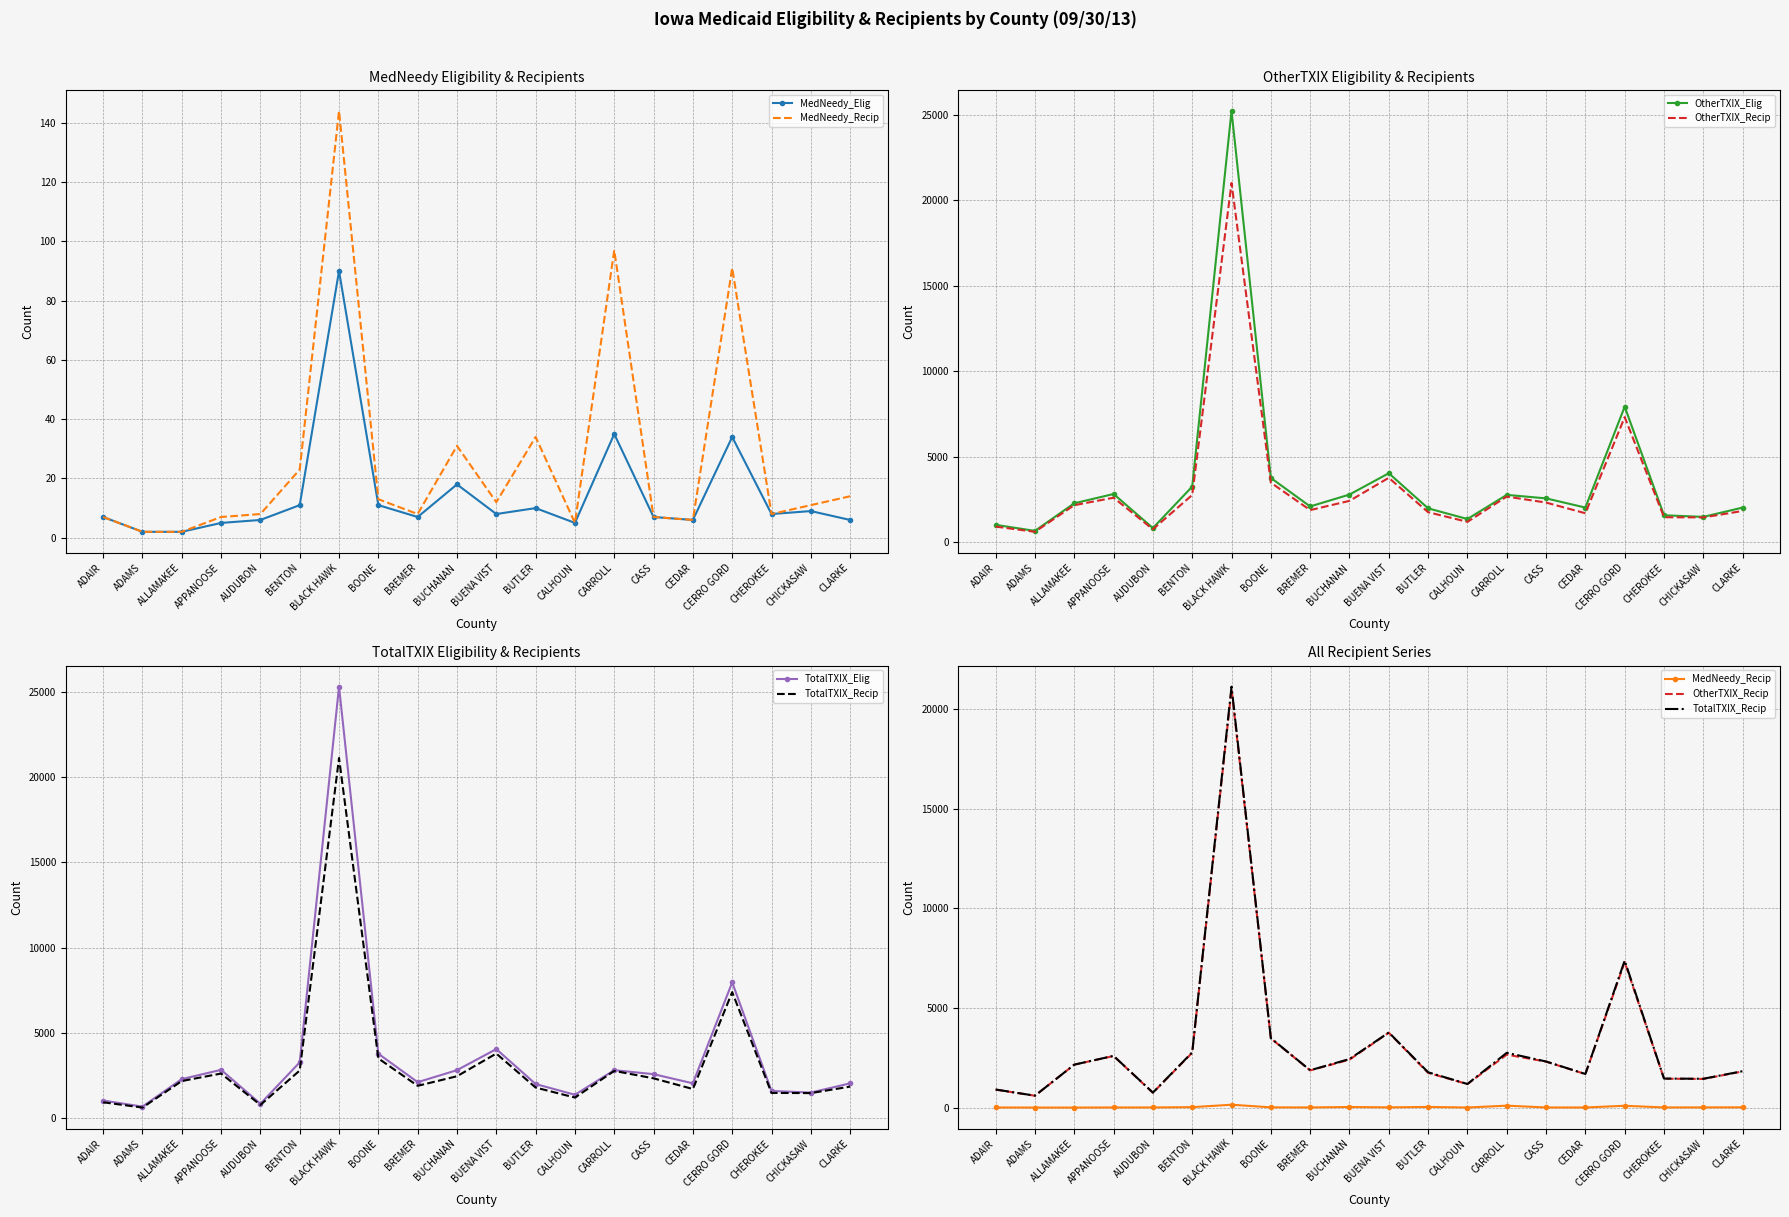

What is the difference between the maximum and second lowest values in the TotalTXIX_Elig series?

24511